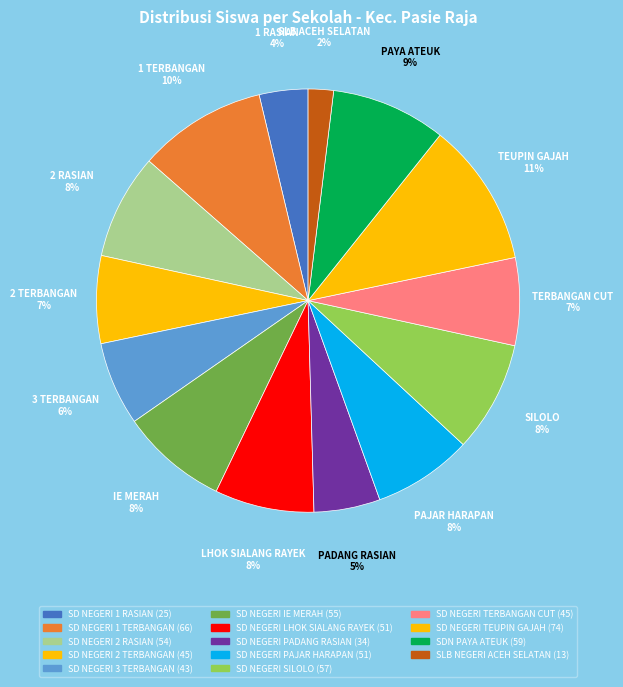

What percentage is the SD NEGERI SILOLO slice, to the nearest percent?

8%